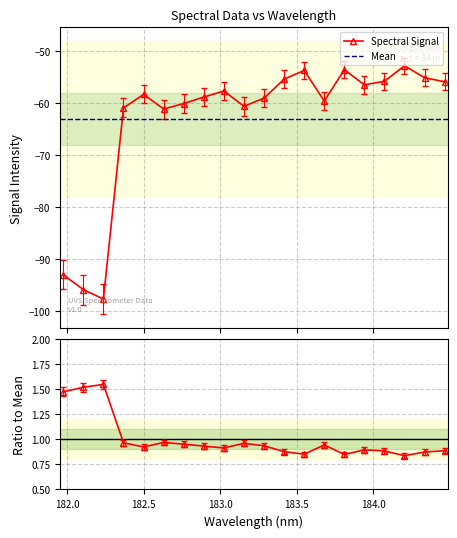

What is the lowest value of the Spectral Signal series?

-97.6